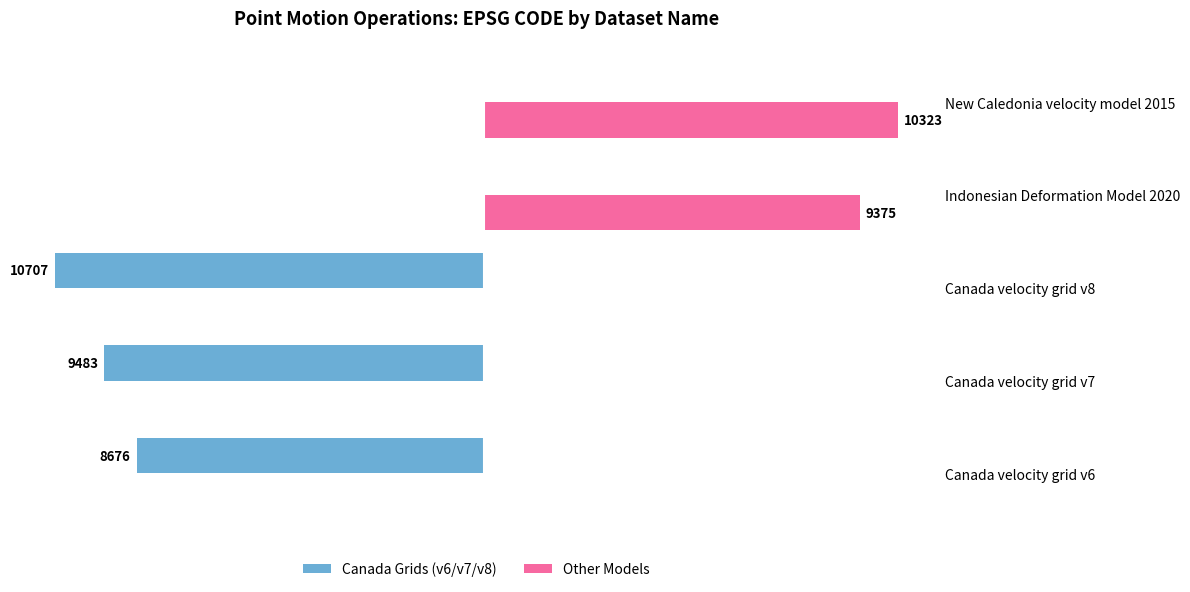

At how many categories does at least one series exceed -8154?

5